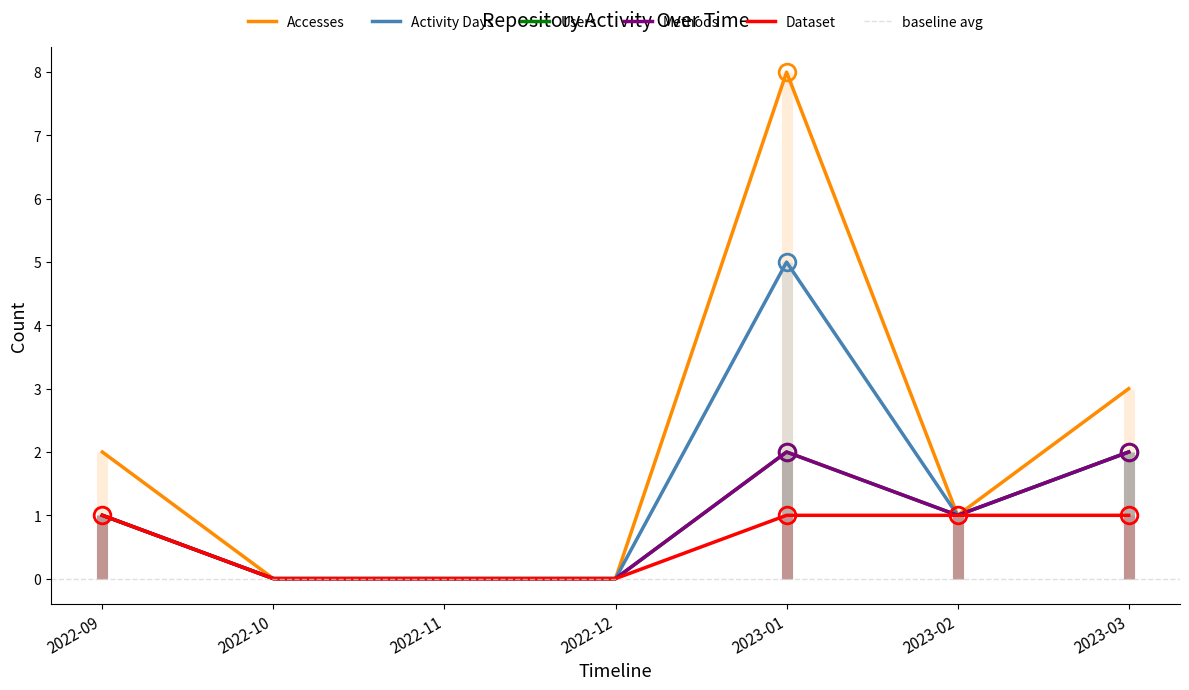

List the labels in order of Users value, smallest first.

2022-10, 2022-11, 2022-12, 2022-09, 2023-02, 2023-01, 2023-03